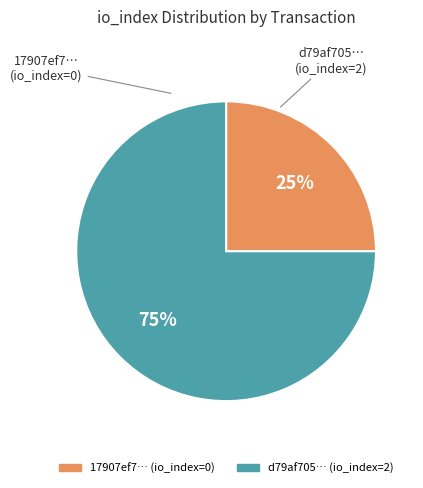

To the nearest percent, what is the average slice percentage?

50%